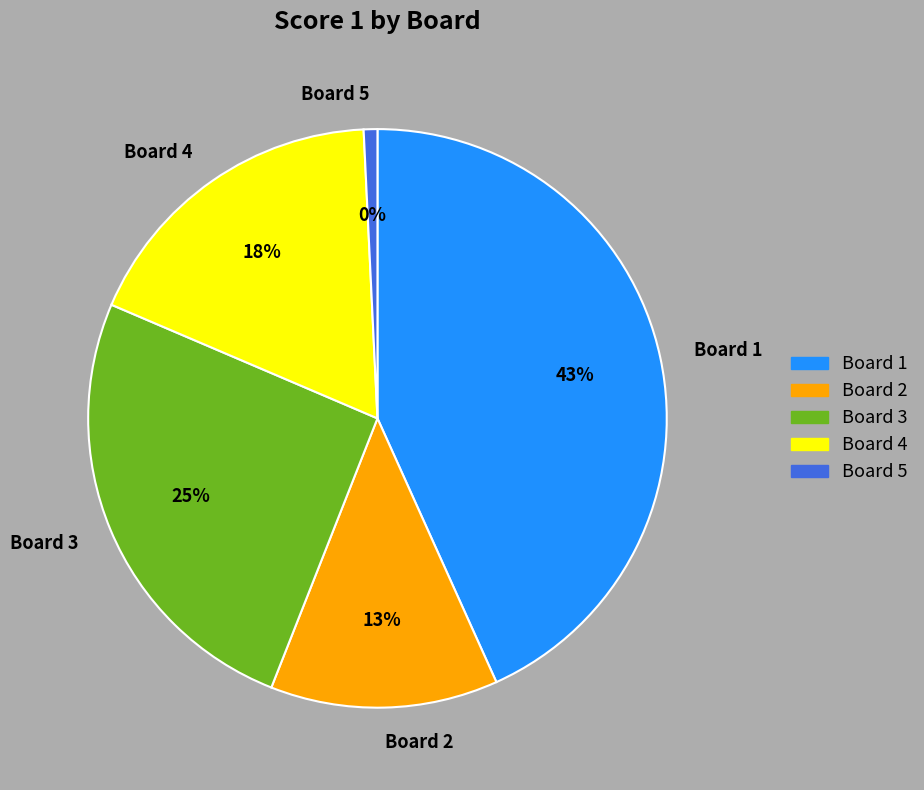

True or false: Board 1 accounts for 58% of the total.

False